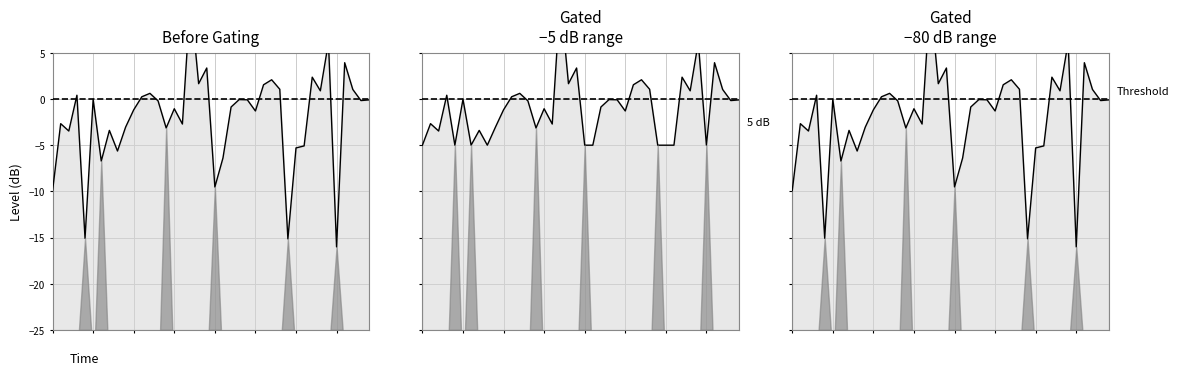

What is the difference between the maximum and second lowest values?

26.2